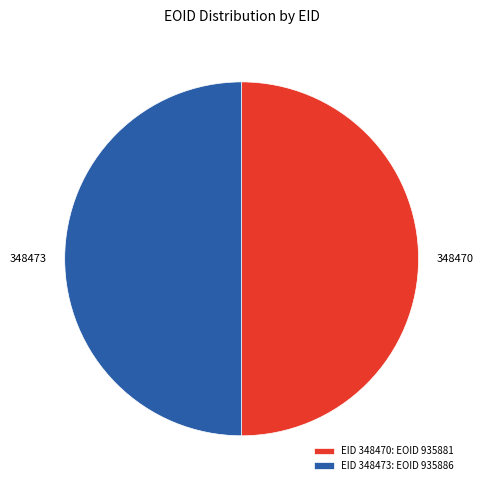

Do 348473 and 348470 together represent more than half of the pie?

Yes